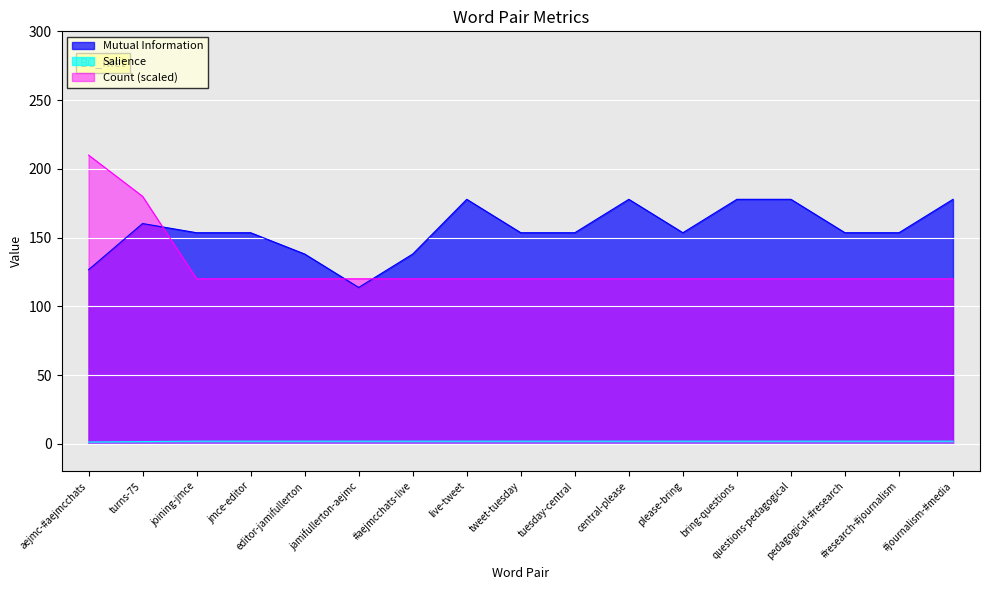

Rank the series by their average value, from lowest to highest.

Salience, Count (scaled), Mutual Information